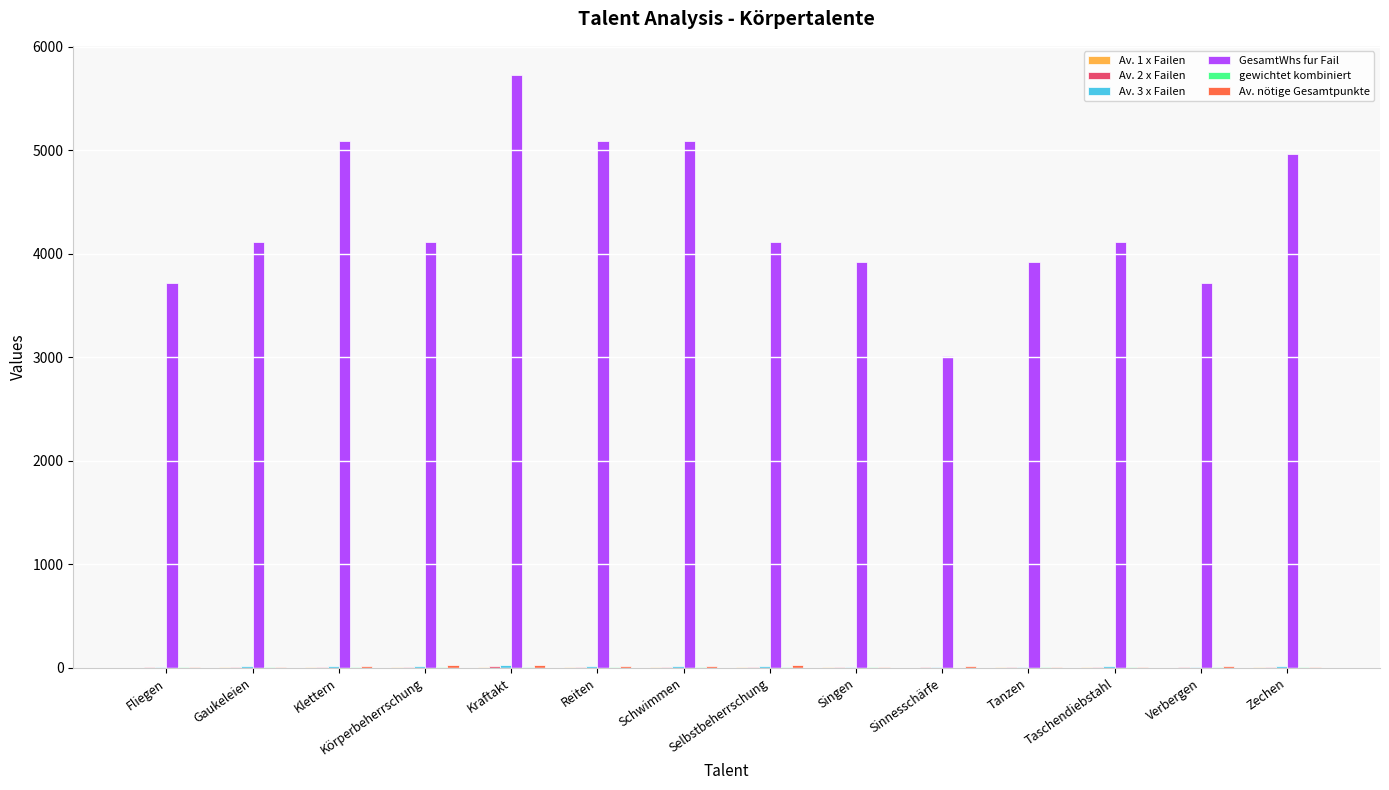

Which series changed the most between Klettern and Selbstbeherrschung?

GesamtWhs fur Fail